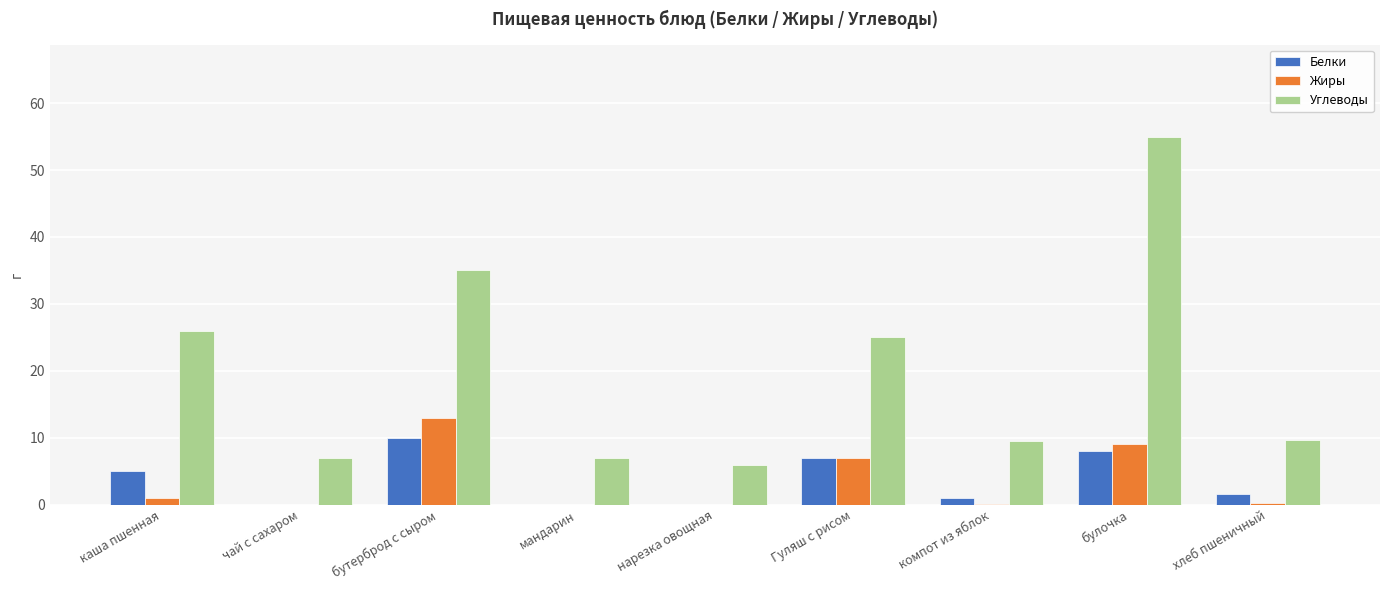

What is the sum of all Белки values?

32.6